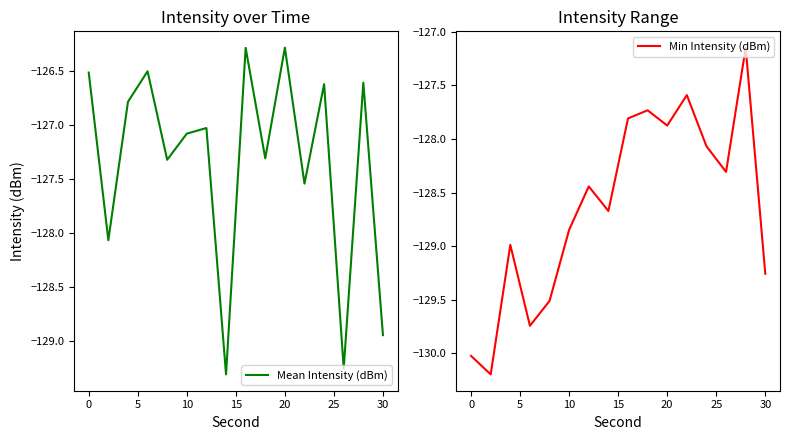

At how many categories does at least one series exceed -129?

16